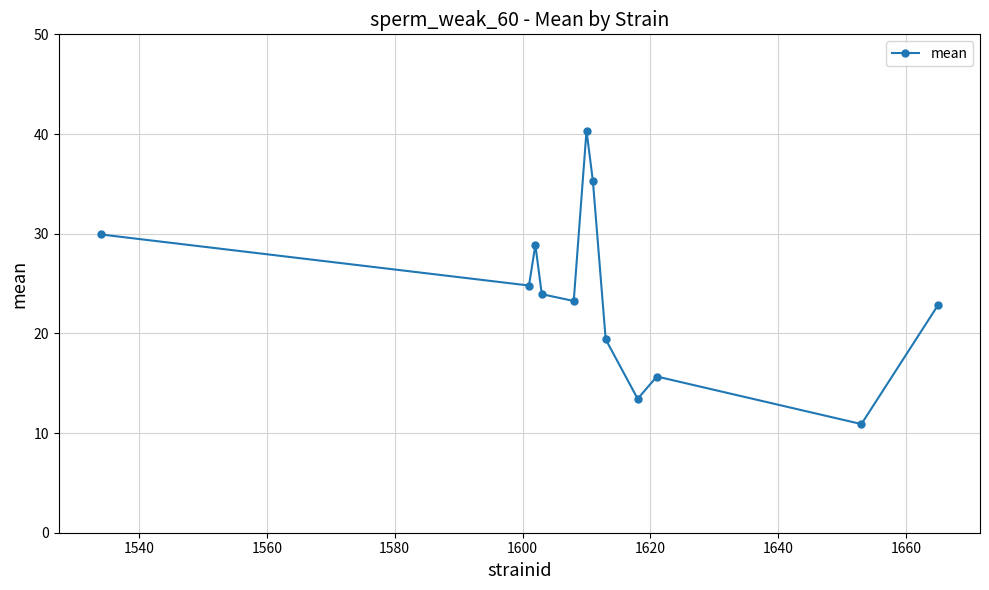

What is the average value?

24.1